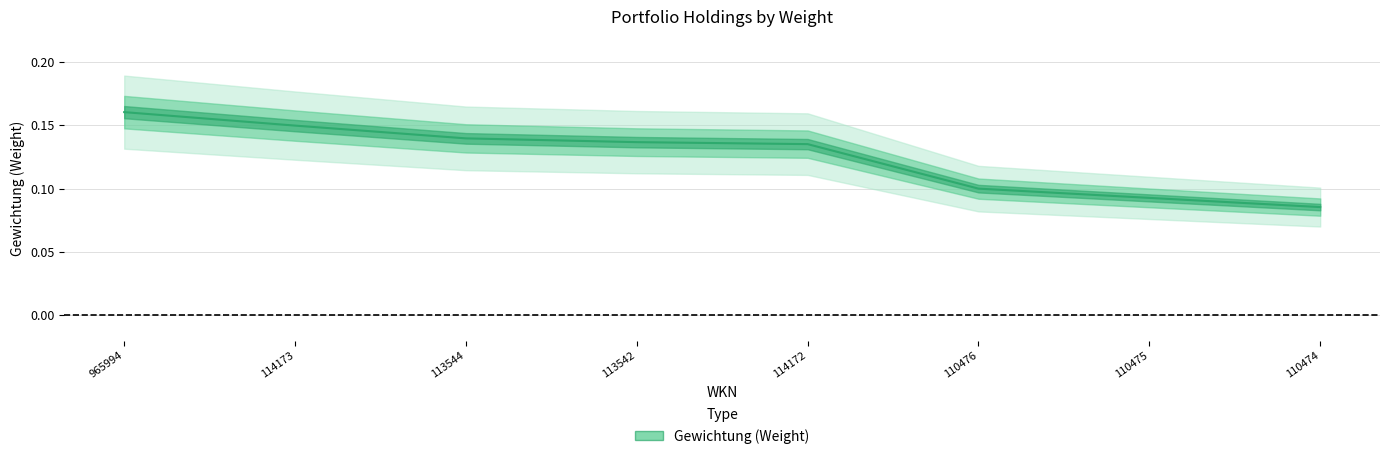

List the labels in order of value, smallest first.

110474, 110475, 110476, 114172, 113542, 113544, 114173, 965994